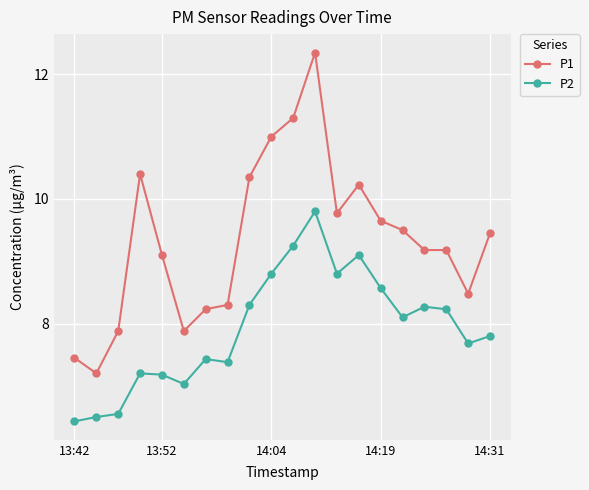

What is the value of the P2 point at the 19th from the left?

7.7